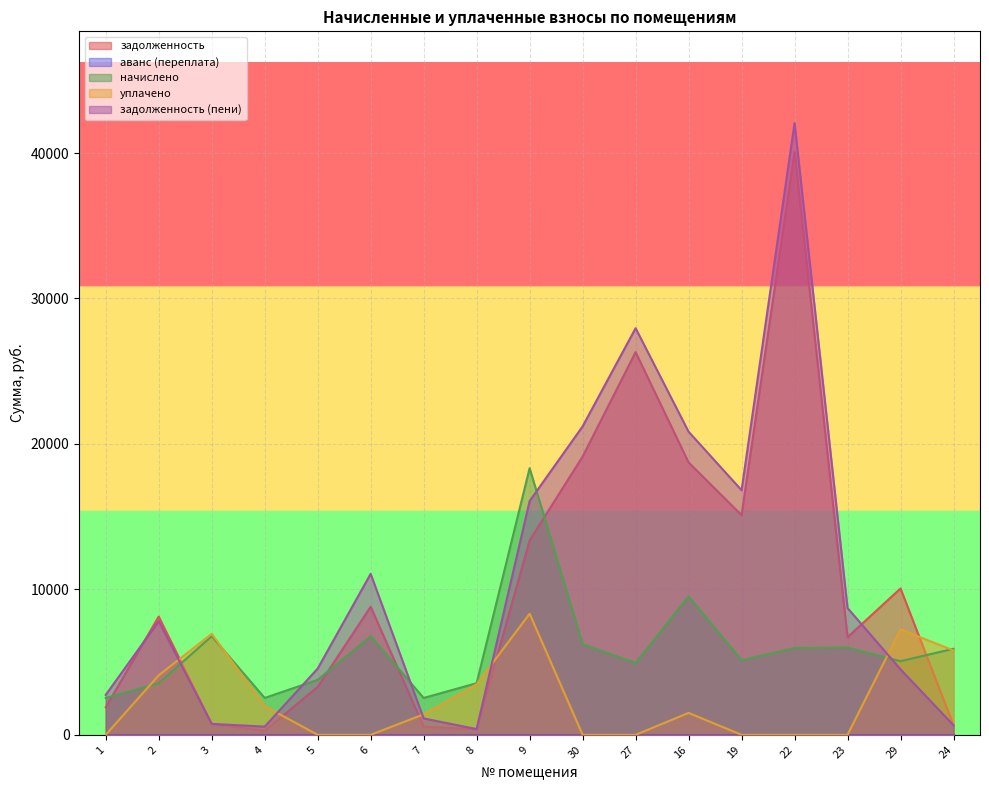

What is the maximum value shown in the chart?

42056.9